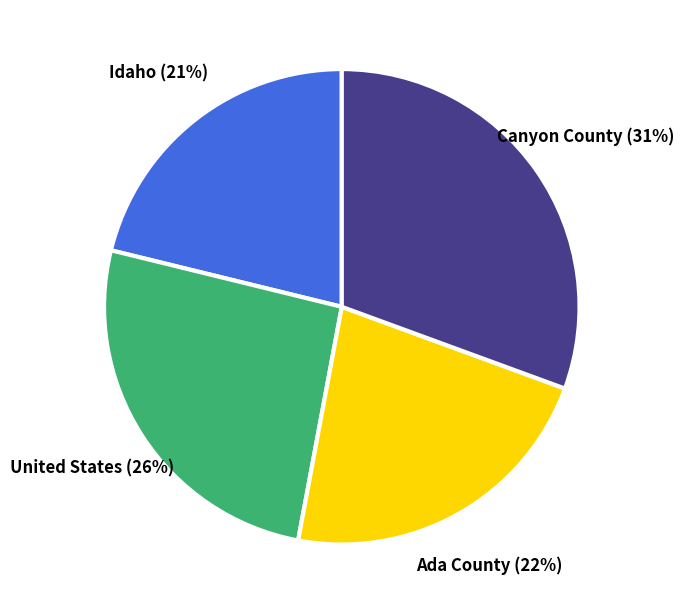

What is the largest slice in the pie chart?

Canyon County